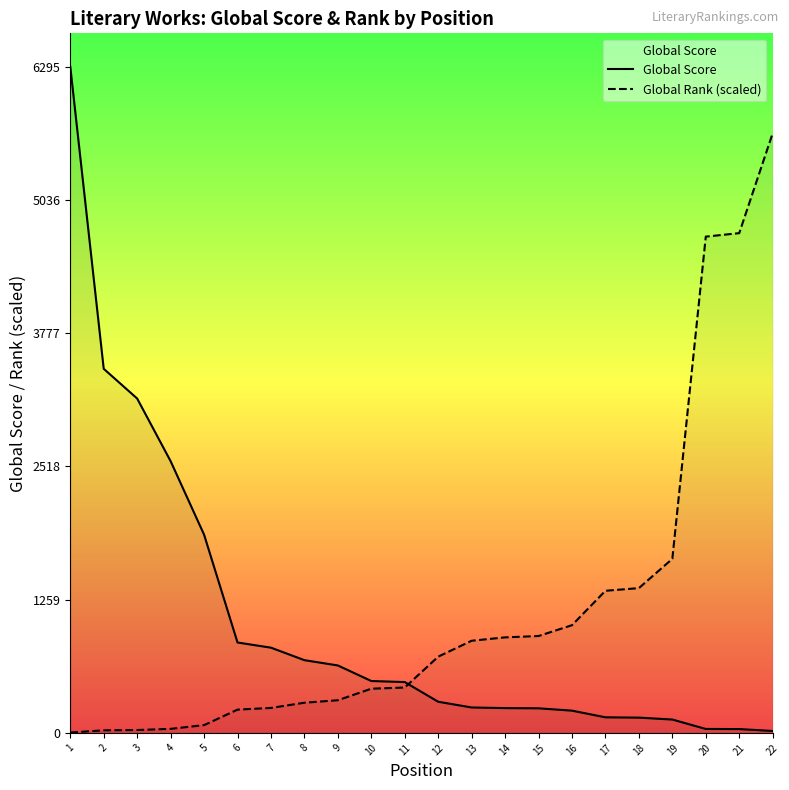

The value of Global Score at 7 is 1199.5. True or false?

False